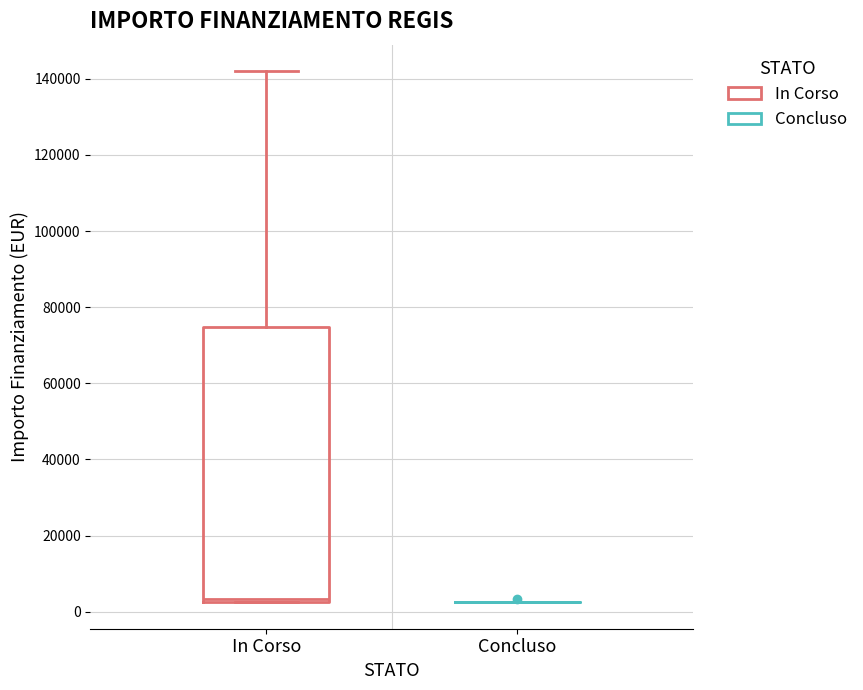

Reading left to right, transcribe this box plot: for each box, give where its median line is, the range the box spans, and where its two whiskers end, as read against the y-axis. The values are not printed on the chart, so give them approximately, as read against the axis.

In Corso: median 4000, box 2000 to 74000, whiskers 2000 to 142000
Concluso: box collapsed to a line at 2000, whiskers 2000 to 2000